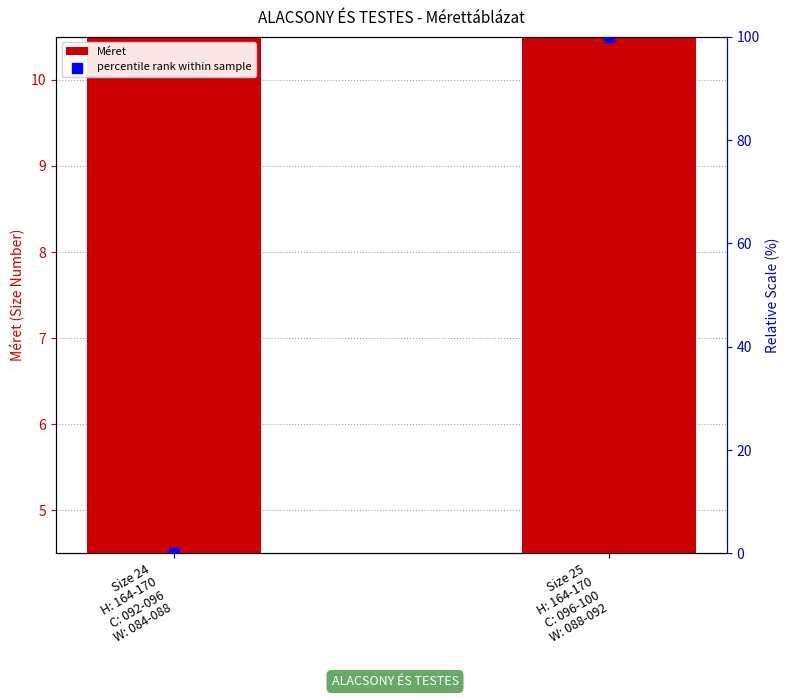

What are all the series names shown in the legend?

Méret, percentile rank within sample